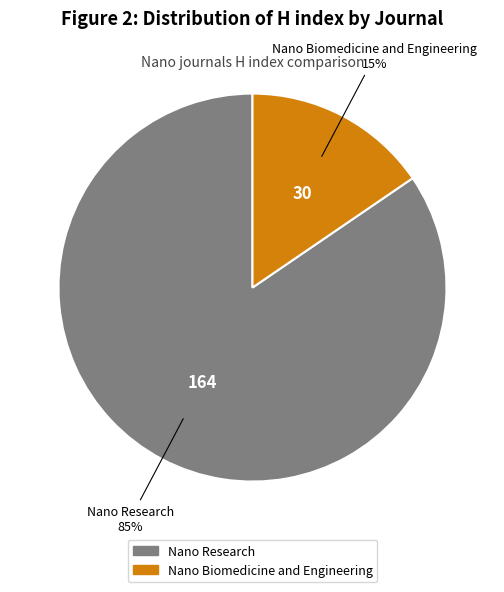

What is the largest slice in the pie chart?

Nano Research